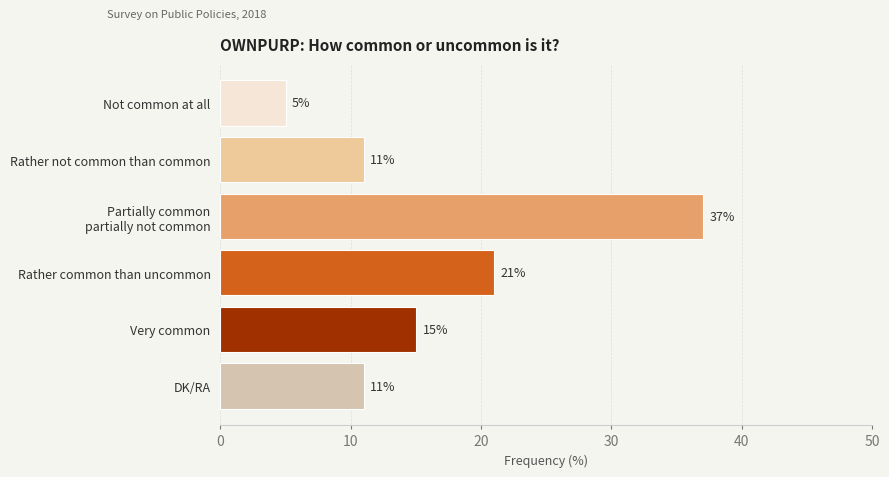

Reading top to bottom, what are all the values shown in this chart?

5	11	37	21	15	11